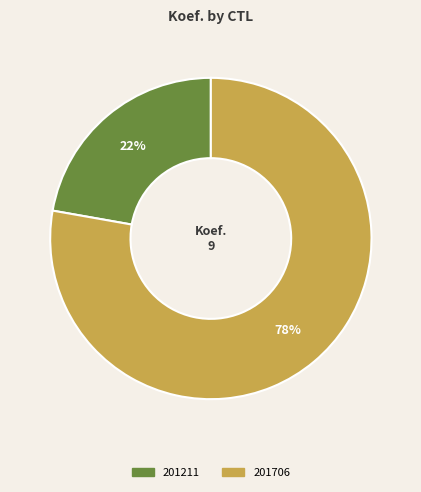

True or false: 201211 accounts for 22% of the total.

True